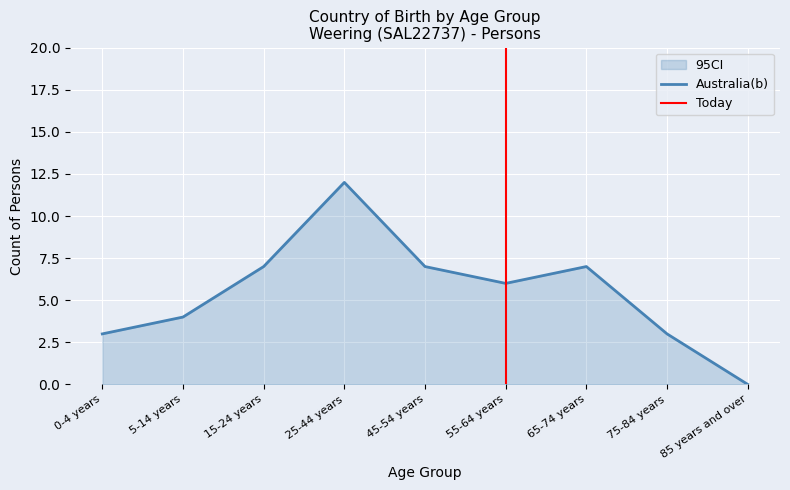

How many lines are shown in the chart?

1